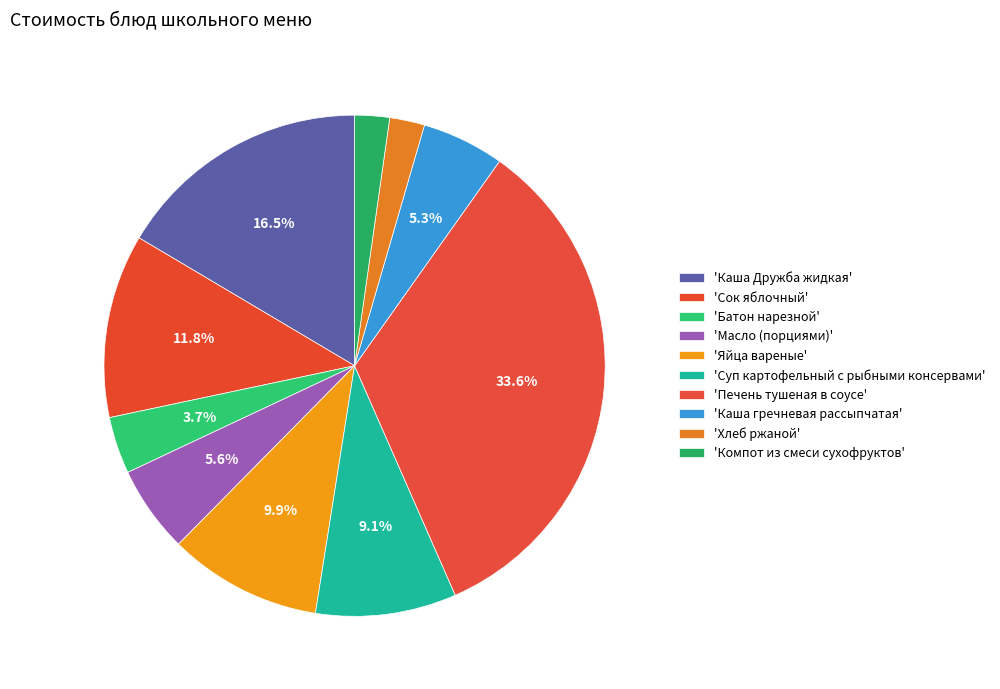

How many slices are in this pie chart?

10